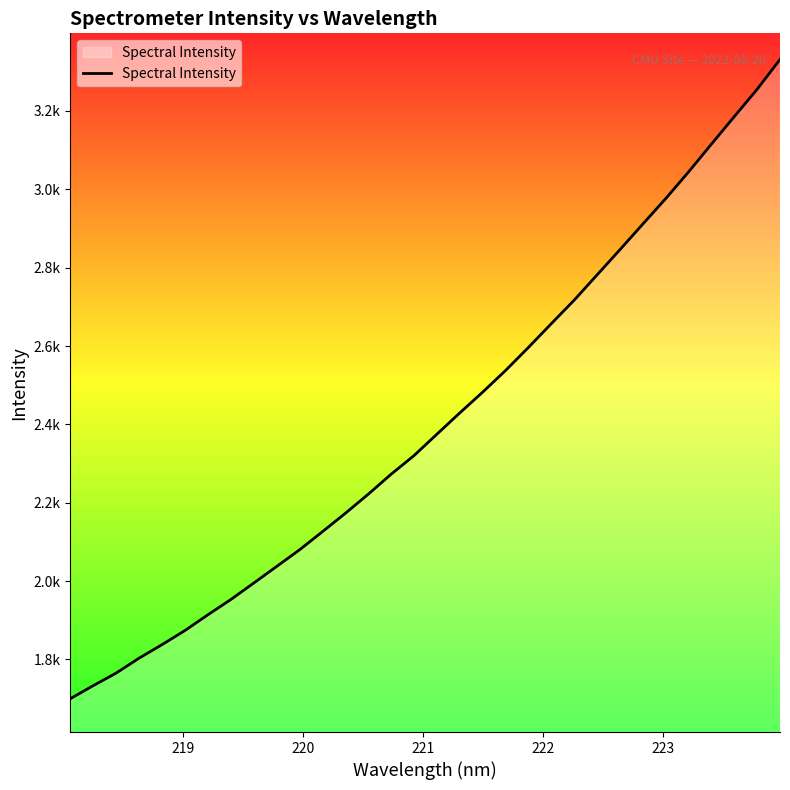

What is the label of the 28th point from the right?

222